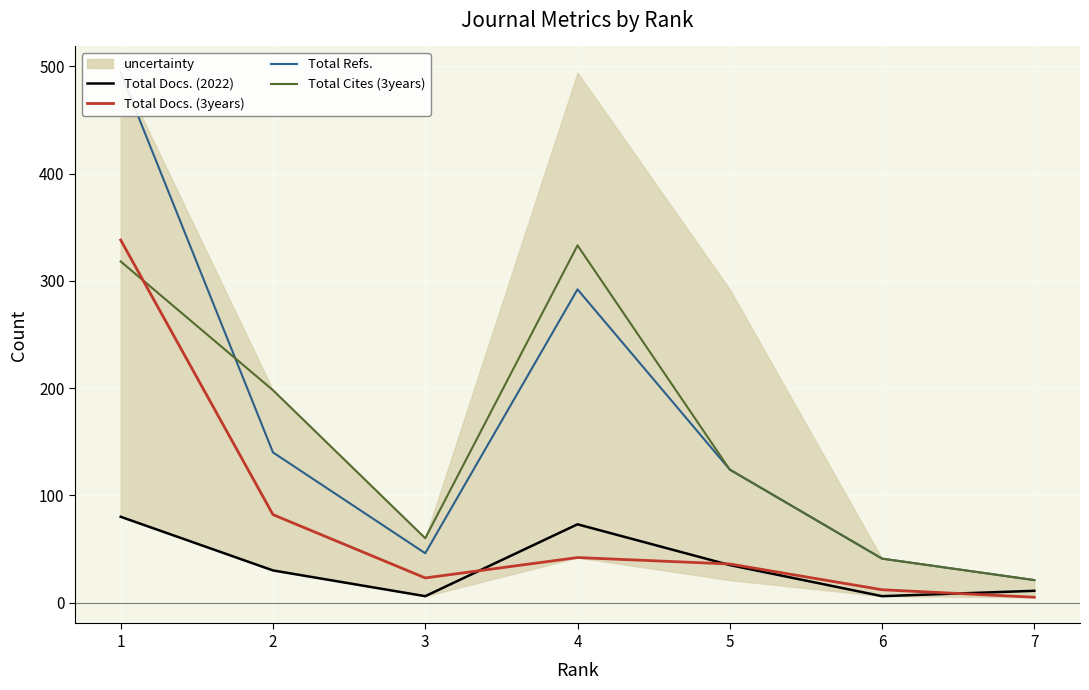

At which category is the sum across all series the highest?

1